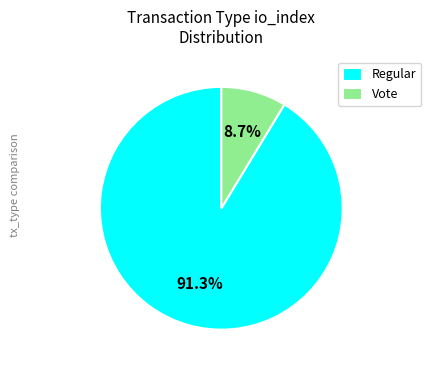

To the nearest percent, what is the difference between the largest and smallest slice percentages?

83%